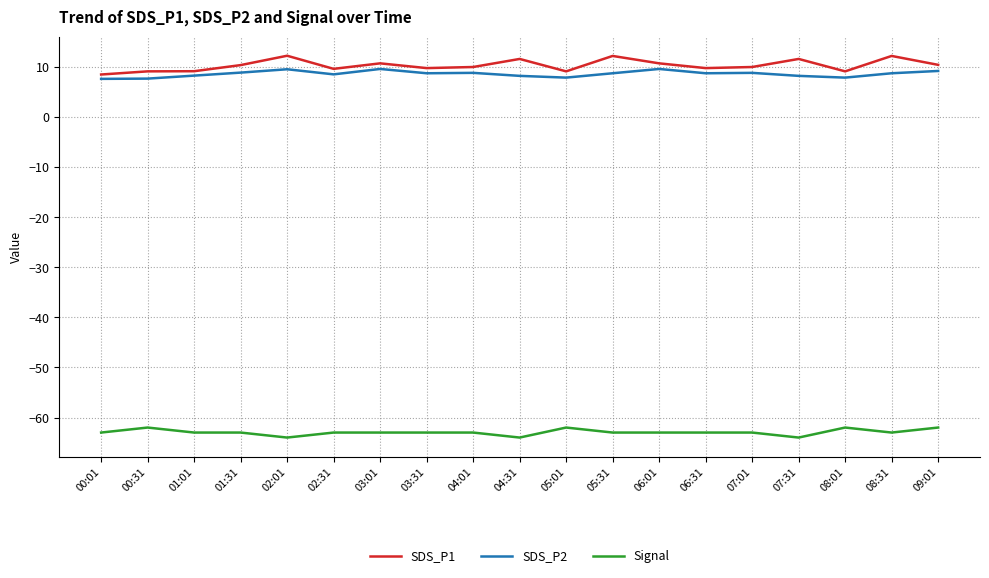

What is the lowest value of the Signal series?

-64.0